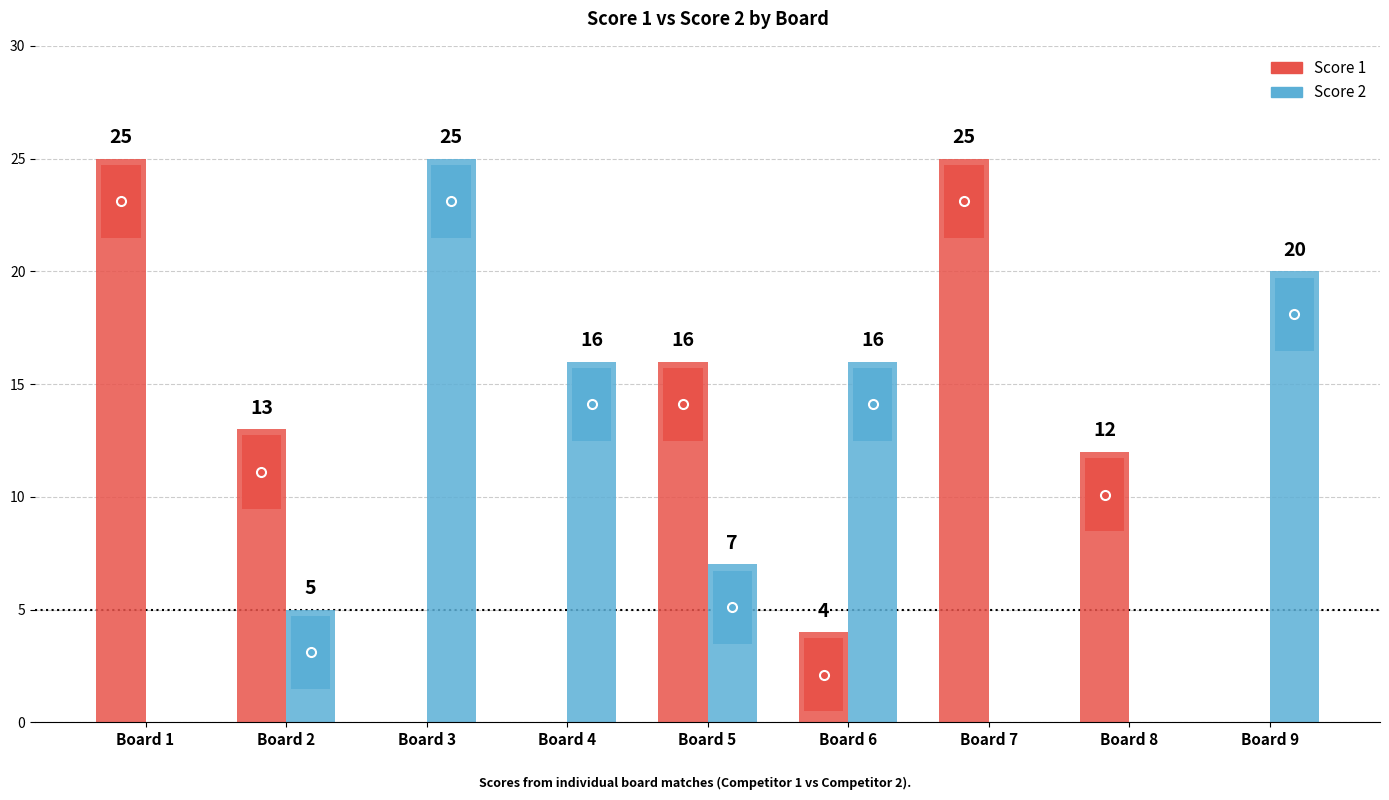

The Score 1 series shows -16 at Board 3. True or false?

False